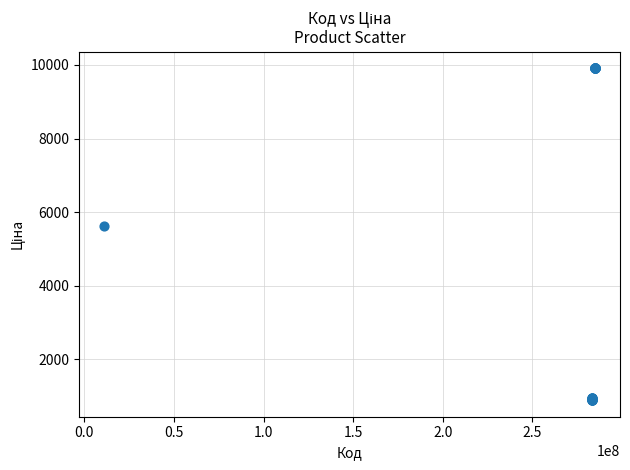

What Y value in the scatter plot is closest to 5399?

5636.0